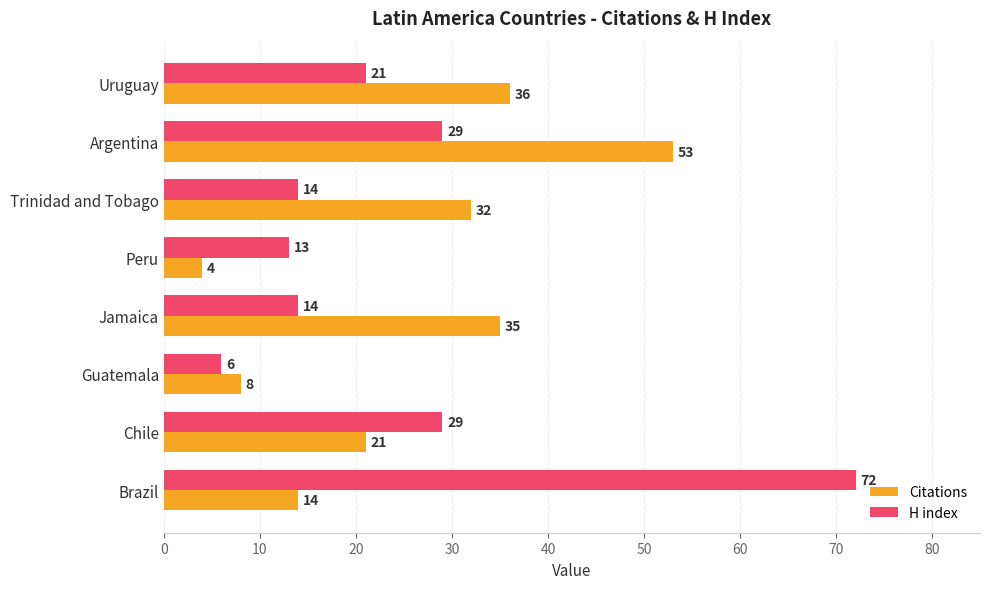

The value of H index at Jamaica is 21. True or false?

False